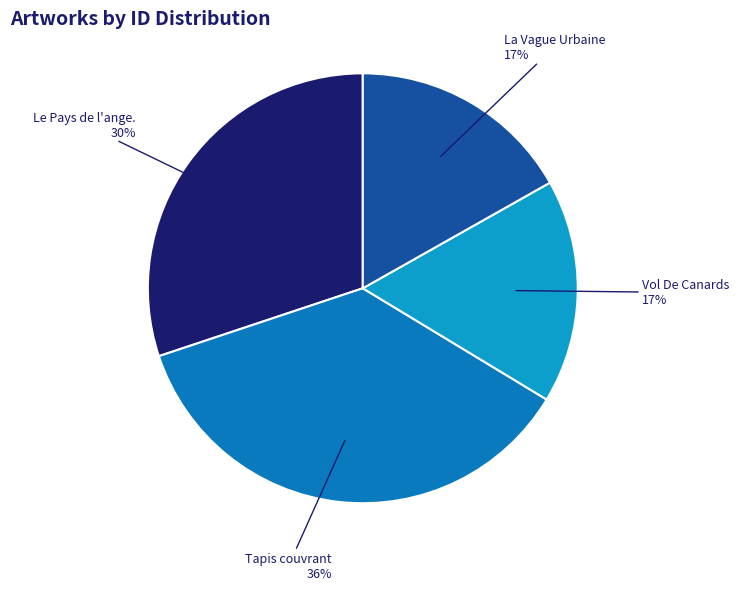

What is the ratio of the value at Vol De Canards to the value at La Vague Urbaine?

1.0